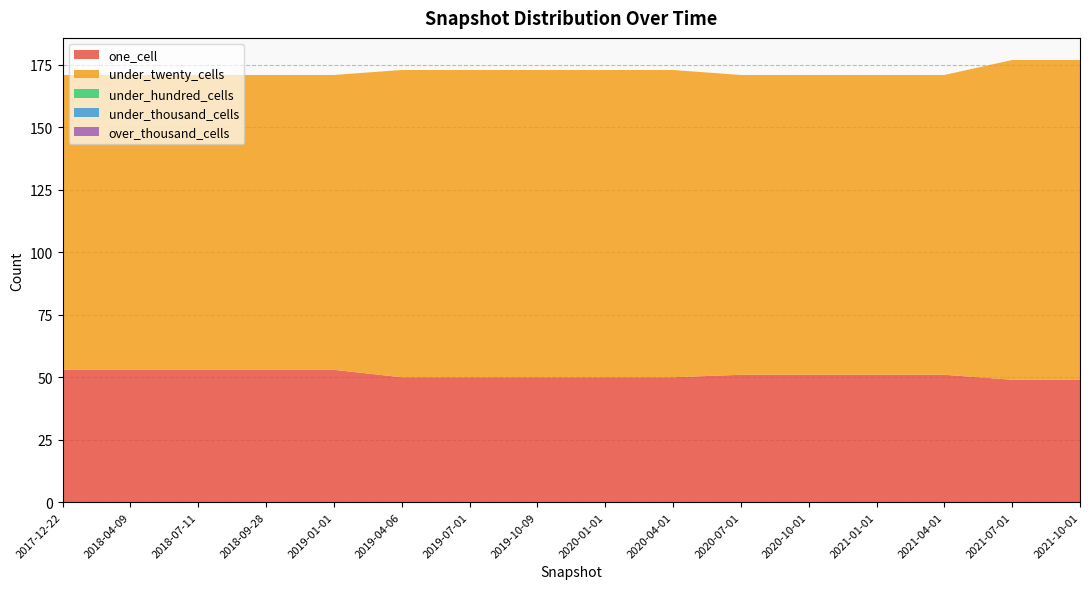

Reading left to right, transcribe all the data shown in this chart.

one_cell: 2017-12-22=53	2018-04-09=53	2018-07-11=53	2018-09-28=53	2019-01-01=53	2019-04-06=50	2019-07-01=50	2019-10-09=50	2020-01-01=50	2020-04-01=50	2020-07-01=51	2020-10-01=51	2021-01-01=51	2021-04-01=51	2021-07-01=49	2021-10-01=49
under_twenty_cells: 2017-12-22=118	2018-04-09=118	2018-07-11=118	2018-09-28=118	2019-01-01=118	2019-04-06=123	2019-07-01=123	2019-10-09=123	2020-01-01=123	2020-04-01=123	2020-07-01=120	2020-10-01=120	2021-01-01=120	2021-04-01=120	2021-07-01=128	2021-10-01=128
under_hundred_cells: 2017-12-22=0	2018-04-09=0	2018-07-11=0	2018-09-28=0	2019-01-01=0	2019-04-06=0	2019-07-01=0	2019-10-09=0	2020-01-01=0	2020-04-01=0	2020-07-01=0	2020-10-01=0	2021-01-01=0	2021-04-01=0	2021-07-01=0	2021-10-01=0
under_thousand_cells: 2017-12-22=0	2018-04-09=0	2018-07-11=0	2018-09-28=0	2019-01-01=0	2019-04-06=0	2019-07-01=0	2019-10-09=0	2020-01-01=0	2020-04-01=0	2020-07-01=0	2020-10-01=0	2021-01-01=0	2021-04-01=0	2021-07-01=0	2021-10-01=0
over_thousand_cells: 2017-12-22=0	2018-04-09=0	2018-07-11=0	2018-09-28=0	2019-01-01=0	2019-04-06=0	2019-07-01=0	2019-10-09=0	2020-01-01=0	2020-04-01=0	2020-07-01=0	2020-10-01=0	2021-01-01=0	2021-04-01=0	2021-07-01=0	2021-10-01=0